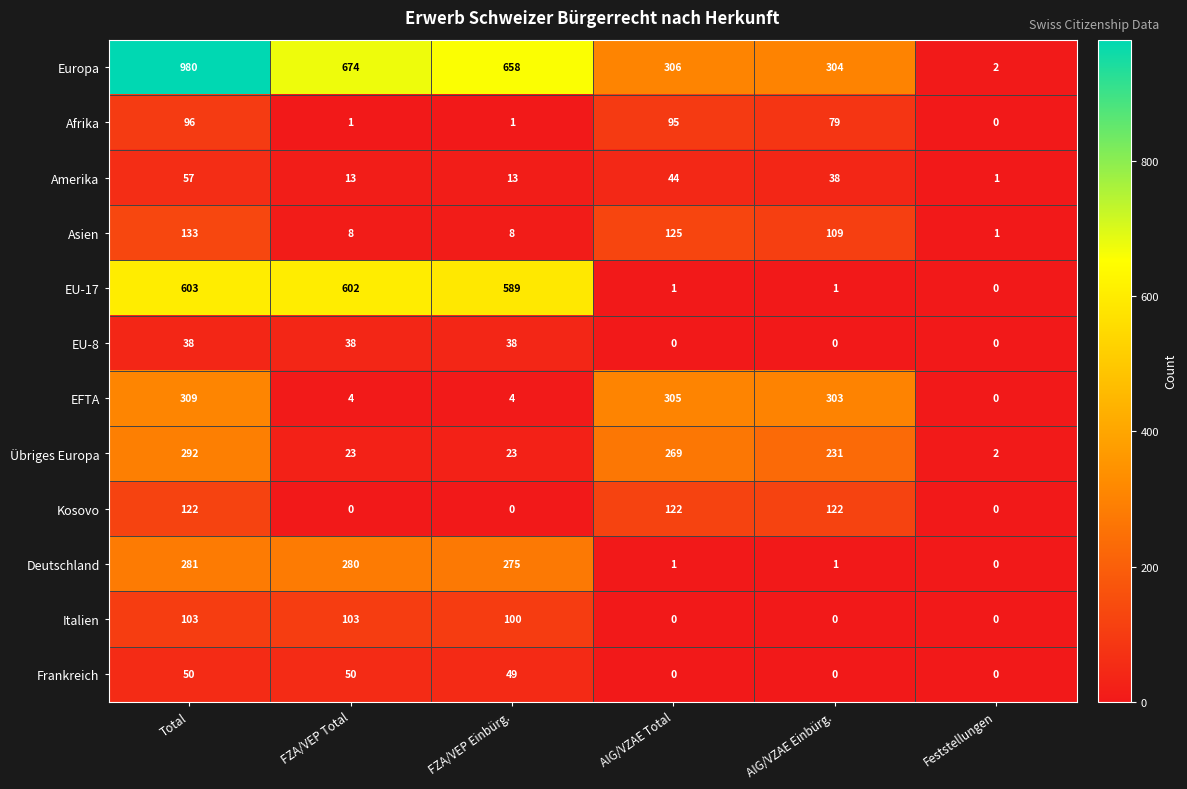

Rank the series at Total from highest to lowest value.

Europa, EU-17, EFTA, Übriges Europa, Deutschland, Asien, Kosovo, Italien, Afrika, Amerika, Frankreich, EU-8